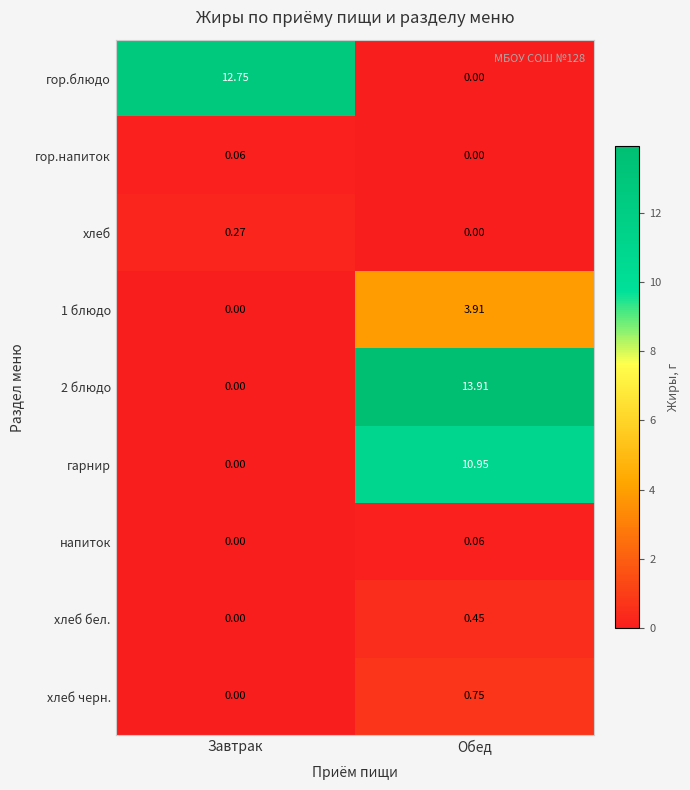

Which series has the widest spread of values?

2 блюдо